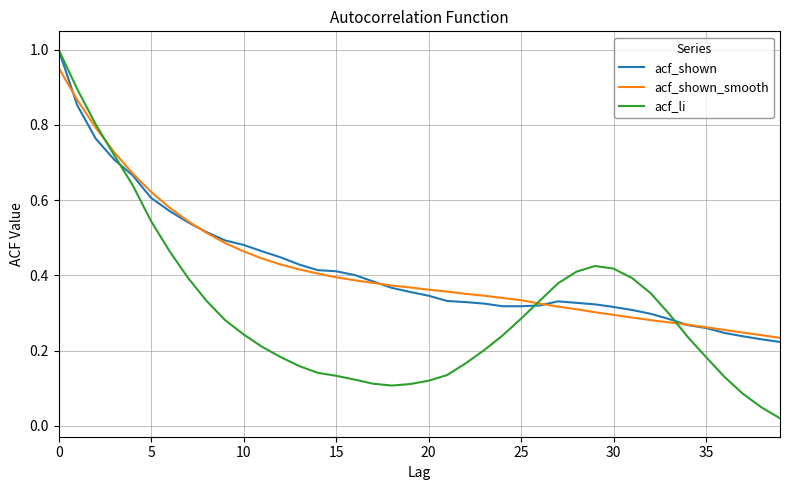

Which series has the widest spread of values?

acf_li